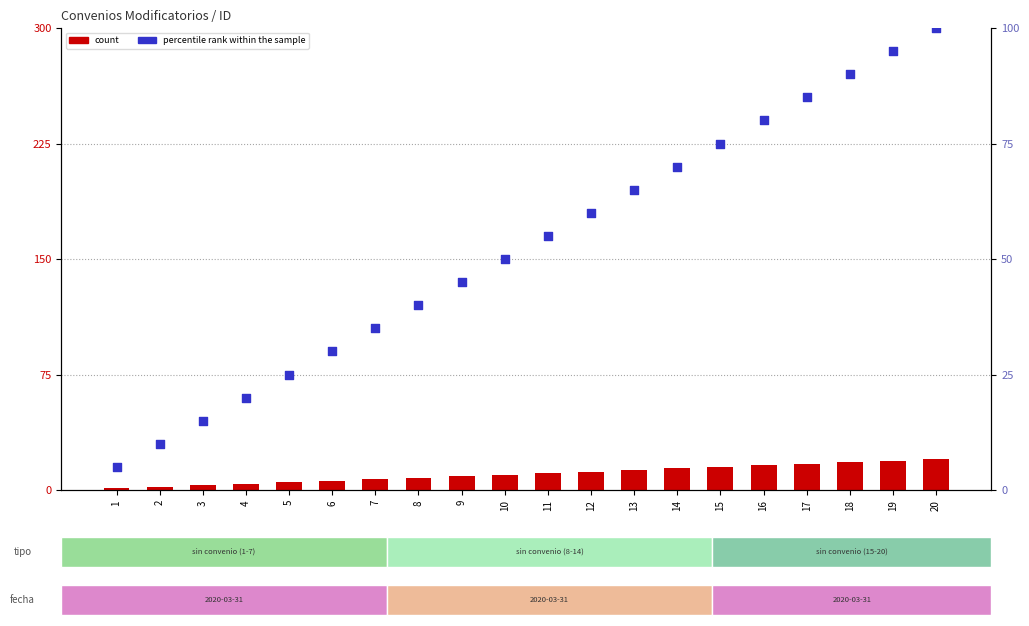

At how many categories does at least one series exceed 26?

15